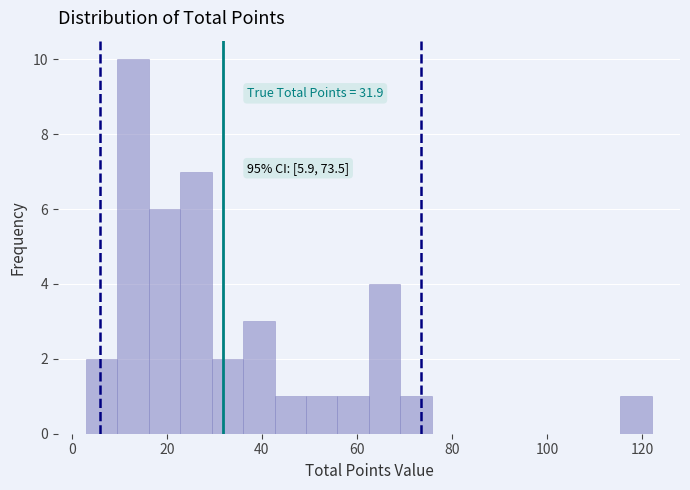

Around what value on the x-axis is the tallest bar? Give the approximate position of its centre, as read against the axis.

12